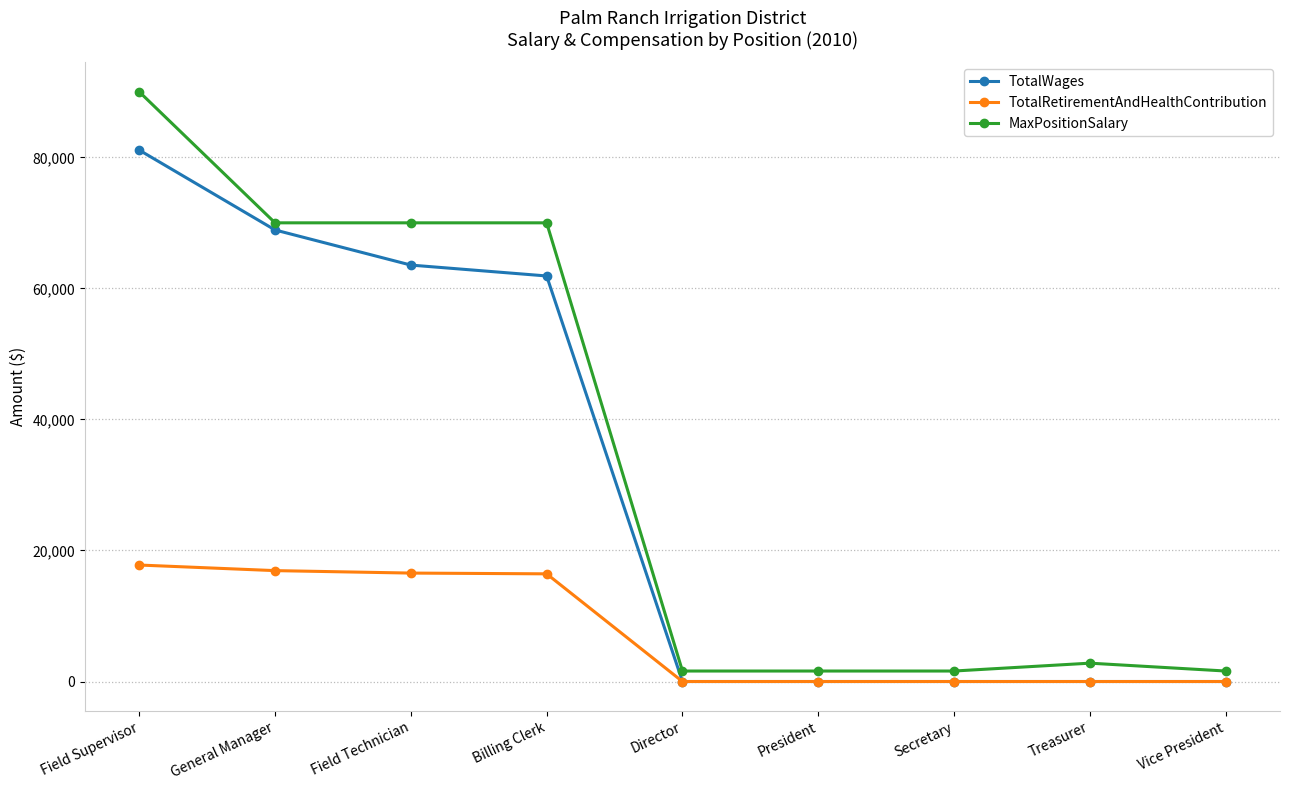

What is the sum of all TotalRetirementAndHealthContribution values?

67679